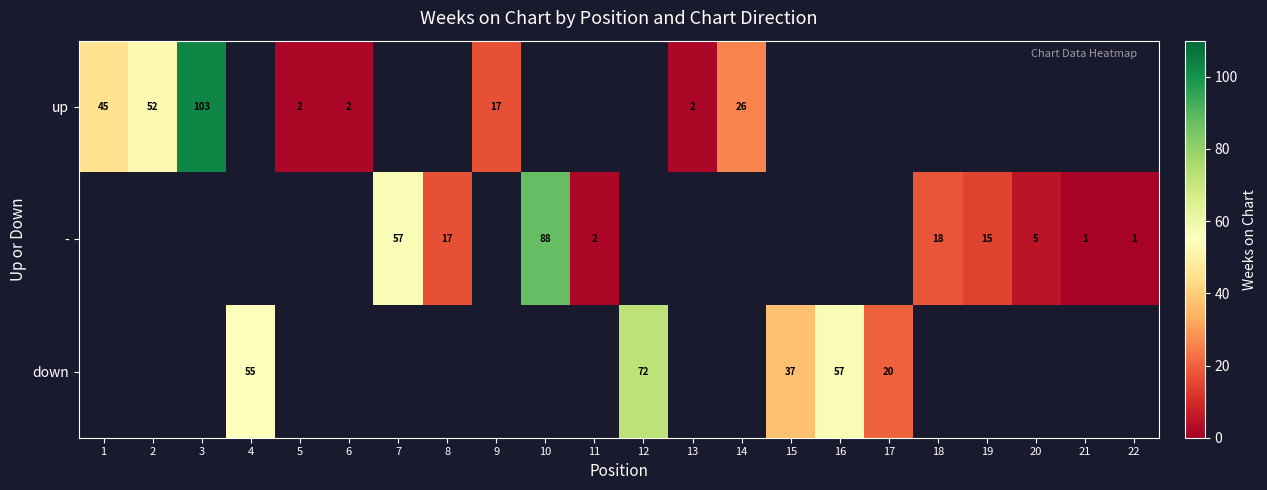

The - series shows 8 at 18. True or false?

False